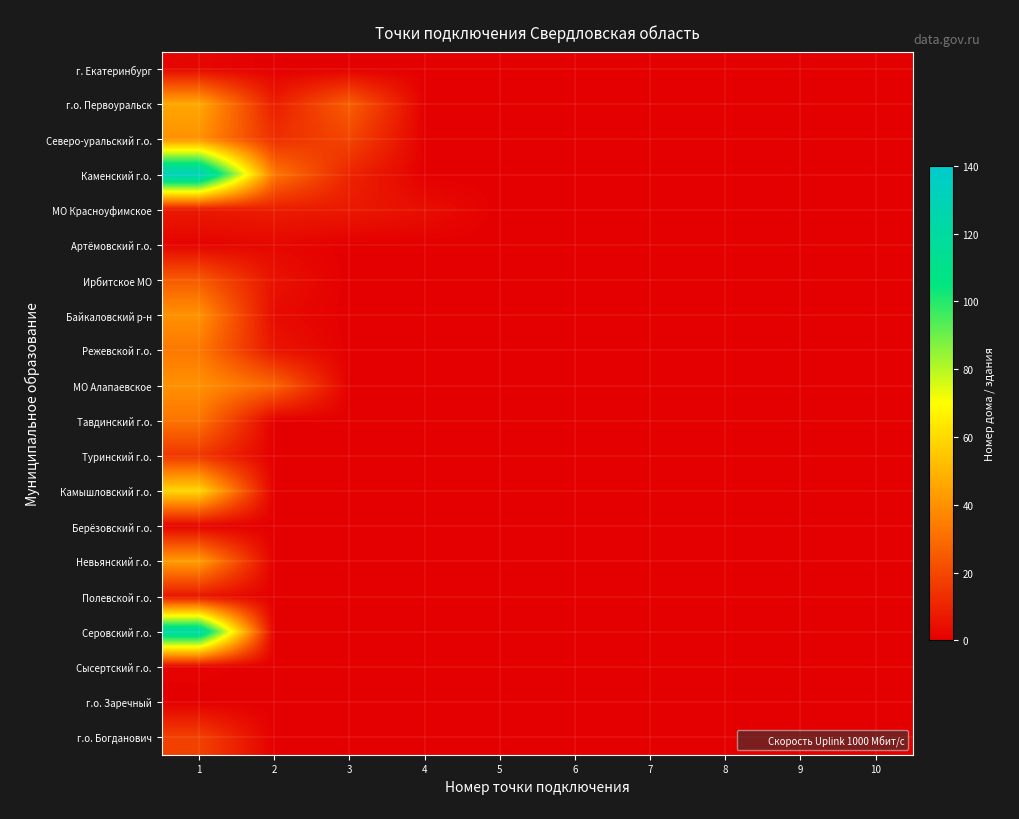

Between 1 and 3, which series saw the biggest shift?

Каменский г.о.